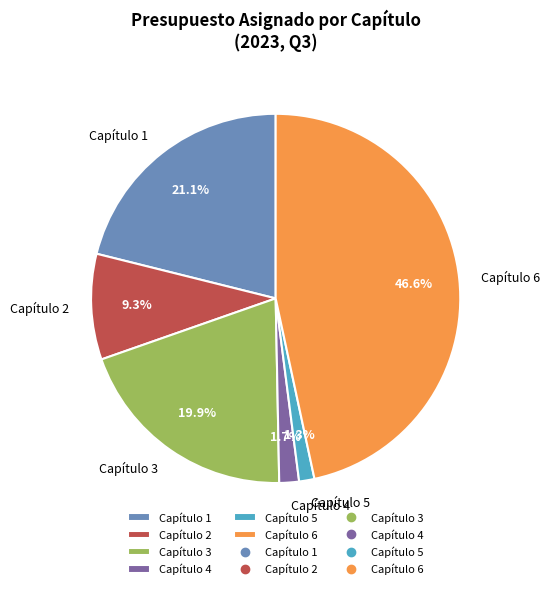

Which category has the biggest portion of the pie?

Capítulo 6